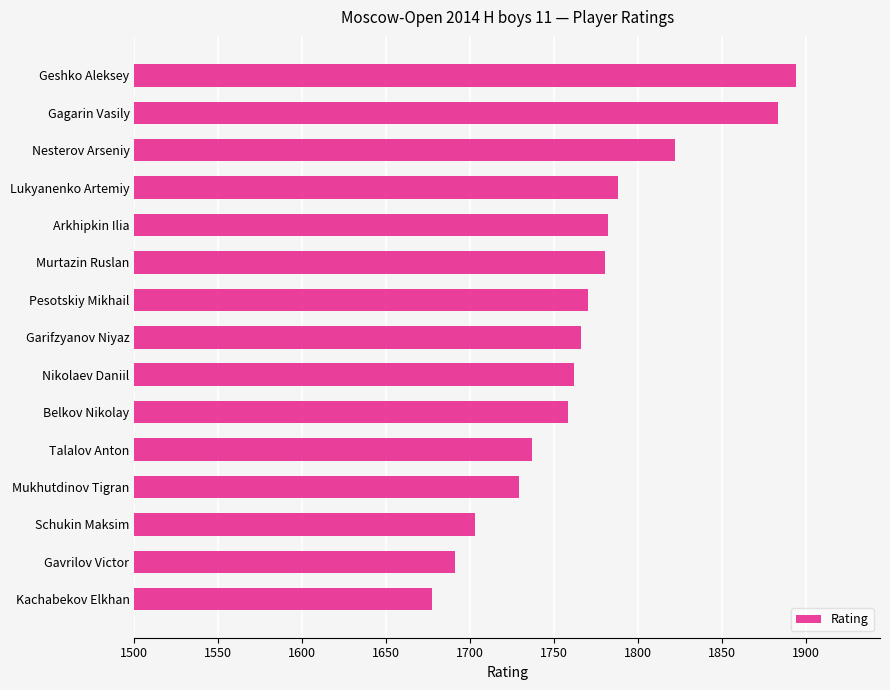

The chart shows a value of 1729 at Mukhutdinov Tigran. True or false?

True